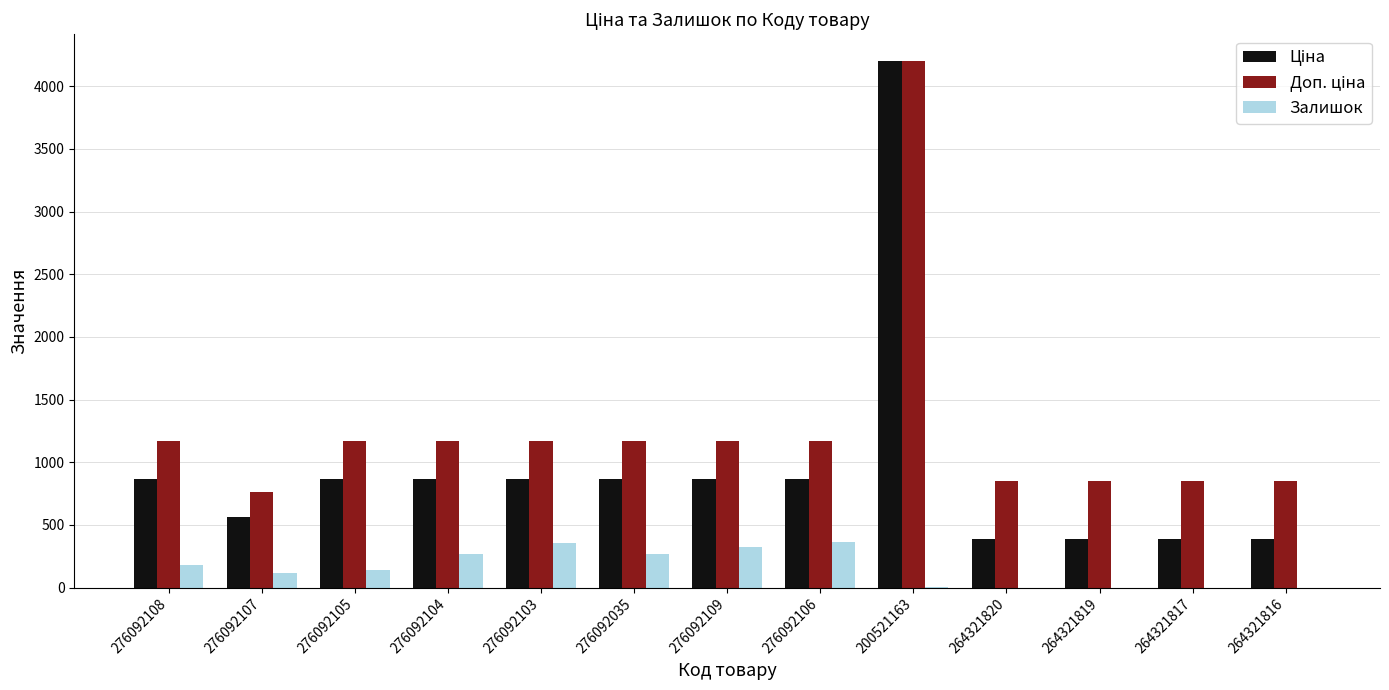

What is the greatest value displayed?

4205.0